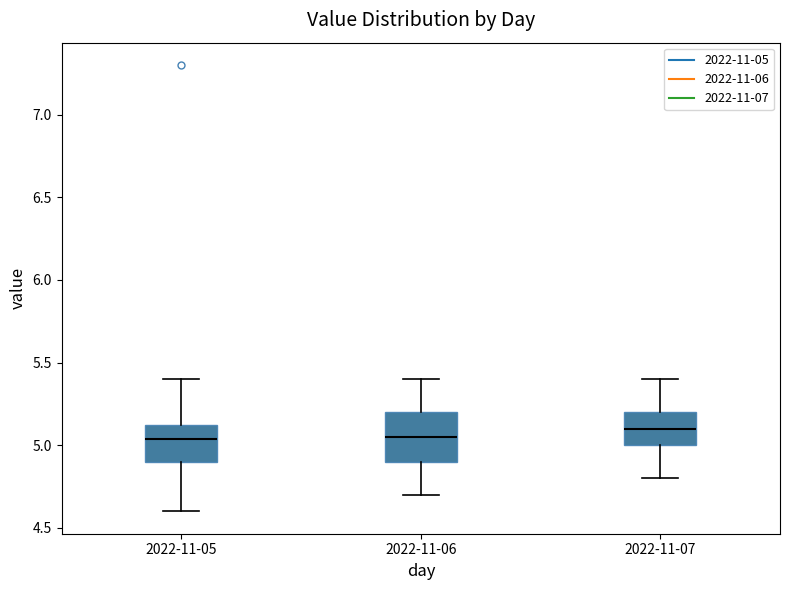

Reading left to right, read every box against the y-axis: the position of its median line, the range the box covers, and the ends of its whiskers. The values are not printed on the chart, so give them approximately, as read against the axis.

2022-11-05: median 5.05, box 4.90 to 5.15, whiskers 4.60 to 5.40
2022-11-06: median 5.05, box 4.90 to 5.20, whiskers 4.70 to 5.40
2022-11-07: median 5.10, box 5.00 to 5.20, whiskers 4.80 to 5.40